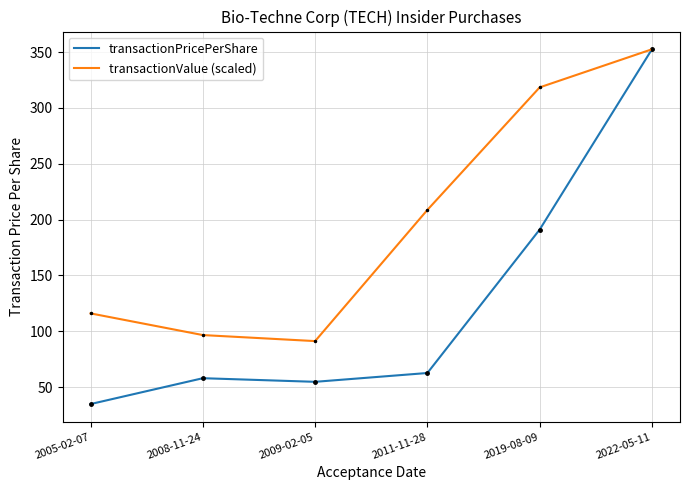

At which label does transactionValue (scaled) first exceed 208?

2011-11-28